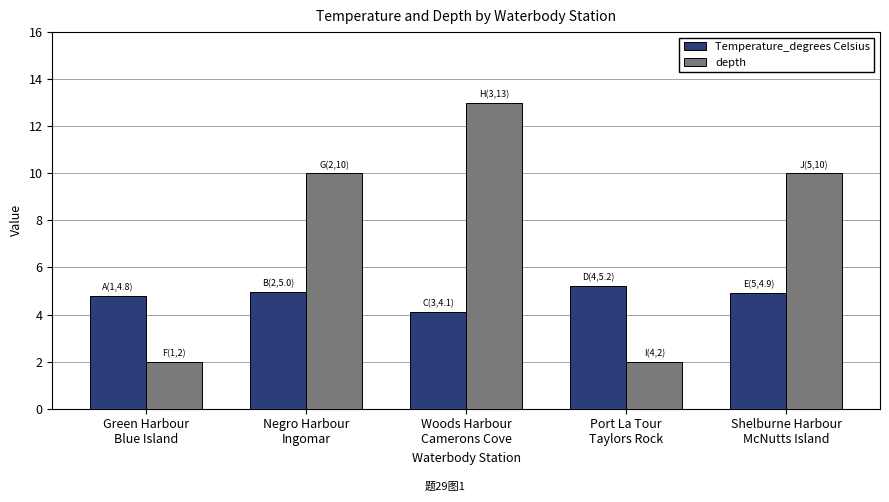

Which series has the largest total across all categories?

depth